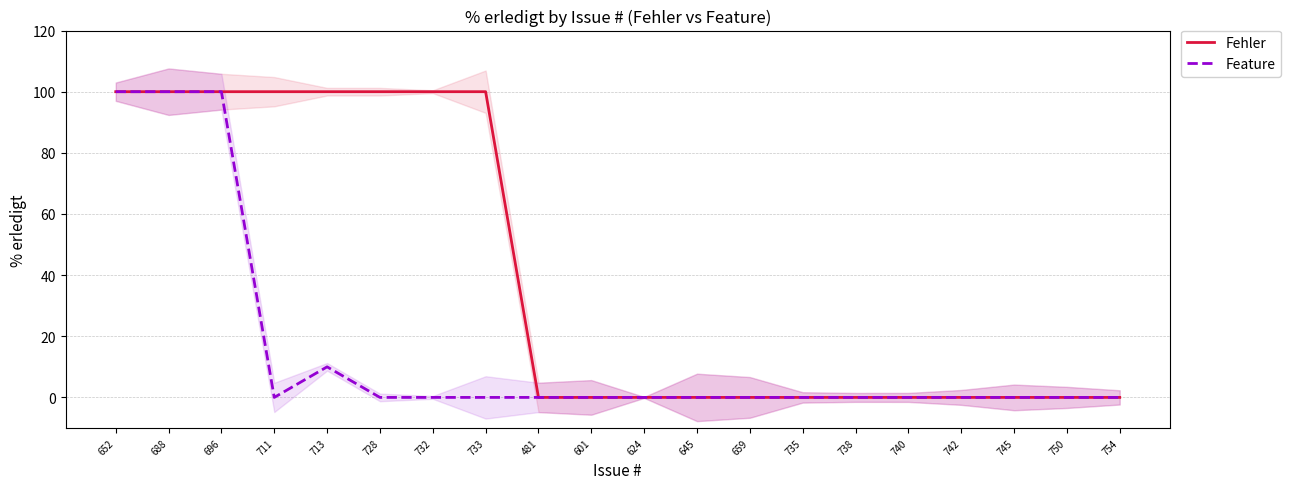

In Feature, how many points are higher than both neighbors (excluding endpoints)?

1